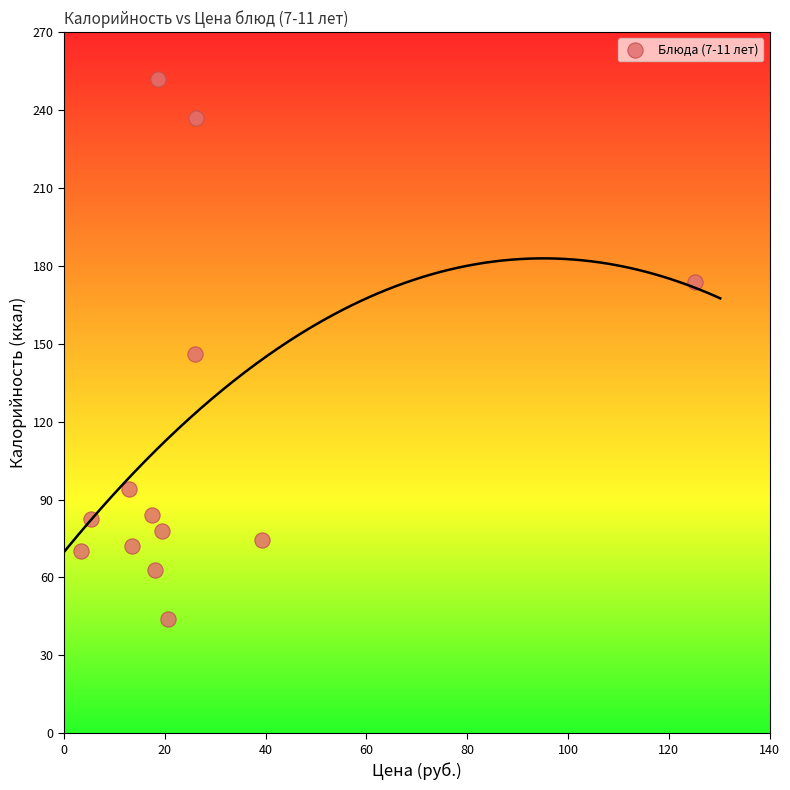

What is the range of X values (max minus min)?

121.8